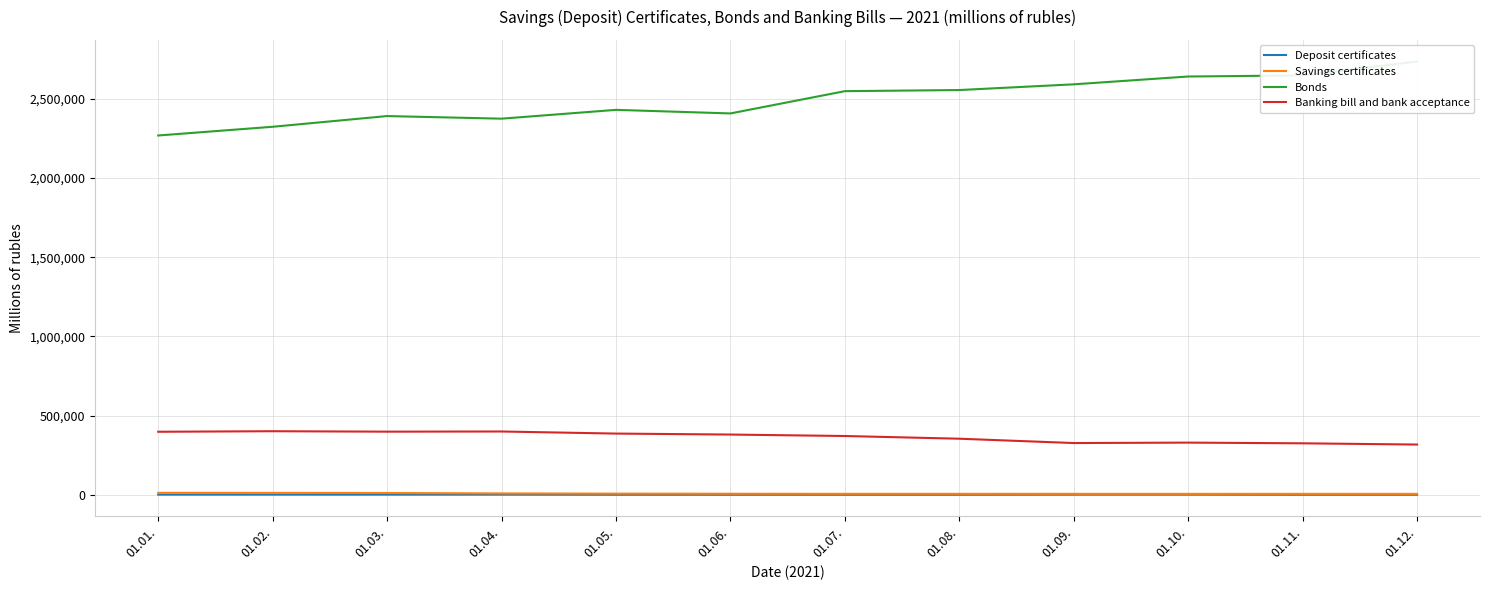

Reading left to right, extract all data points from this chart.

Deposit certificates: 861.6	885.8	866.8	856.8	60.8	60.8	60.8	60.5	686.5	718.5	92.5	60.5
Savings certificates: 12105.1	11785.4	11048.4	8345.7	7004.3	6322.5	5907.1	5812.4	5701.4	5609.3	5481.0	5411.1
Bonds: 2268668.5	2323681.7	2391344.0	2374859.4	2430528.6	2407941.2	2548581.2	2555664.9	2591731.4	2641149.8	2647934.3	2735605.3
Banking bill and bank acceptance: 397741.0	401154.3	398413.7	399445.5	386259.2	380102.5	370917.0	353833.3	326517.1	329201.8	324772.8	317018.1